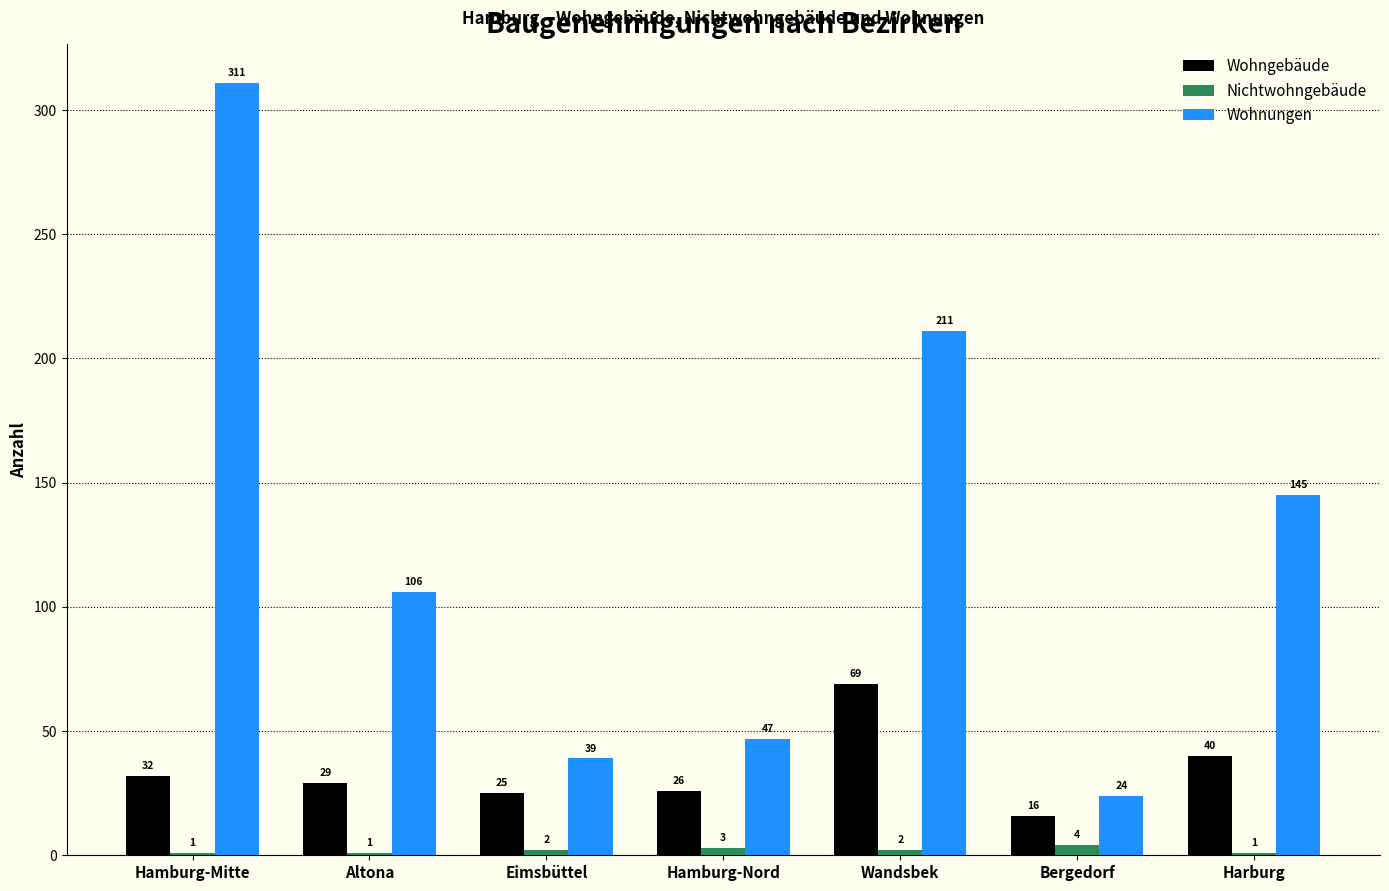

Reading left to right, extract all data points from this chart.

Wohngebäude: Hamburg-Mitte=32	Altona=29	Eimsbüttel=25	Hamburg-Nord=26	Wandsbek=69	Bergedorf=16	Harburg=40
Nichtwohngebäude: Hamburg-Mitte=1	Altona=1	Eimsbüttel=2	Hamburg-Nord=3	Wandsbek=2	Bergedorf=4	Harburg=1
Wohnungen: Hamburg-Mitte=311	Altona=106	Eimsbüttel=39	Hamburg-Nord=47	Wandsbek=211	Bergedorf=24	Harburg=145